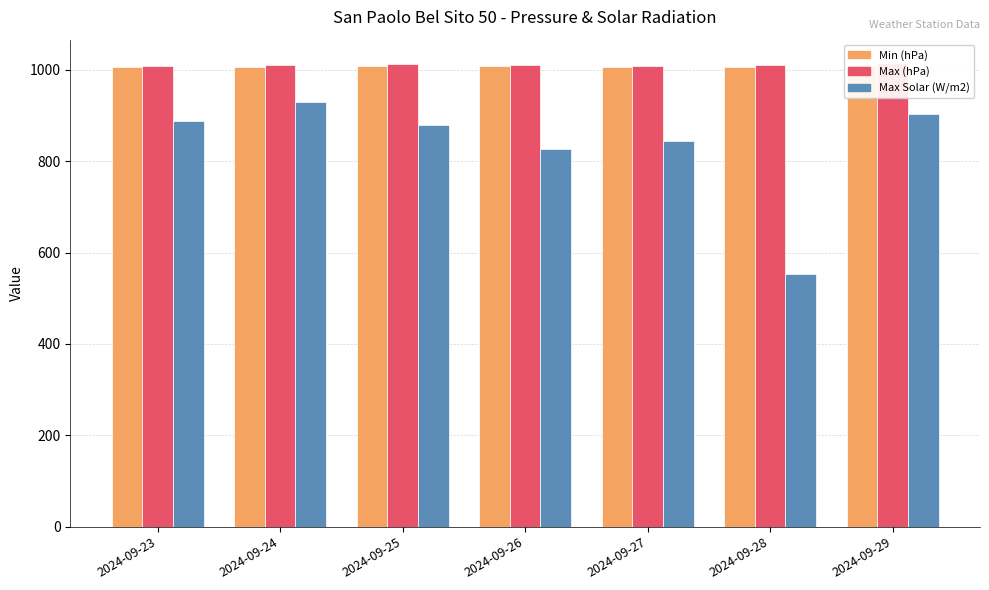

What is the difference between the highest and lowest values at 2024-09-28?

457.2